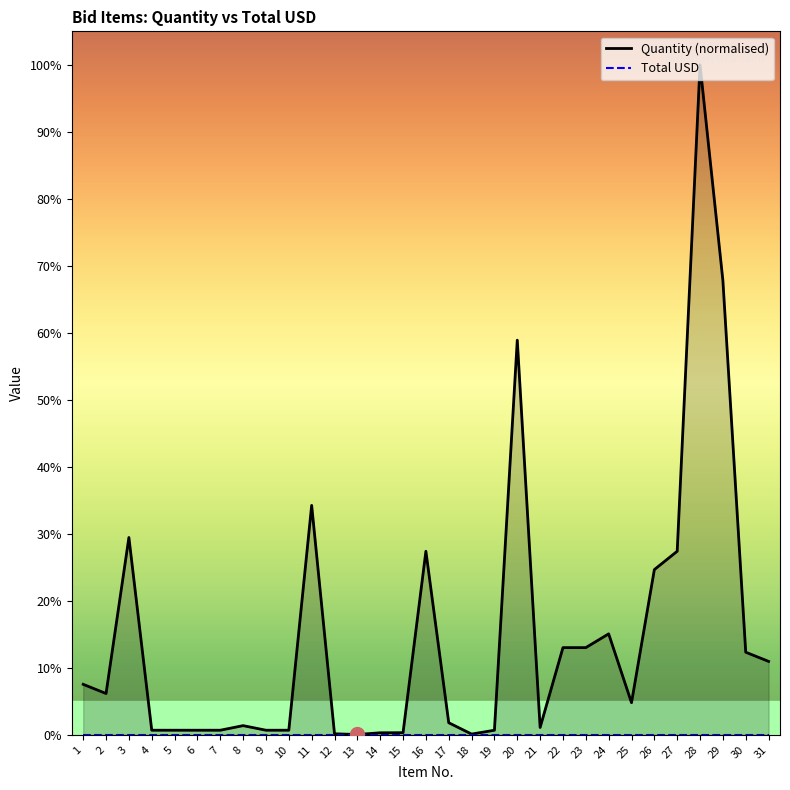

What is the spread (max minus min) of values at 30?

12.3